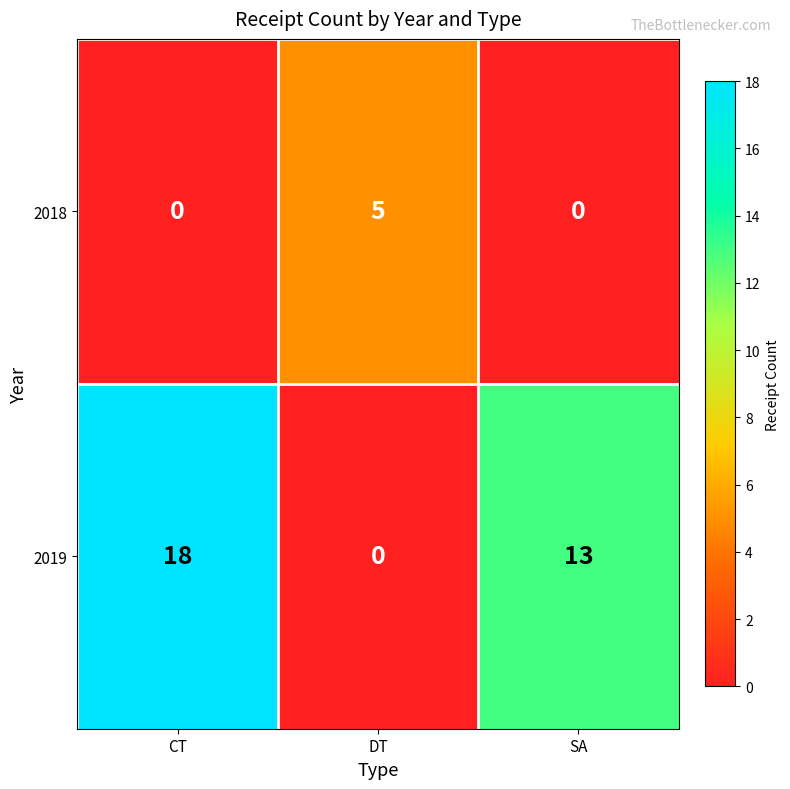

What is the sum of all 2018 values?

5